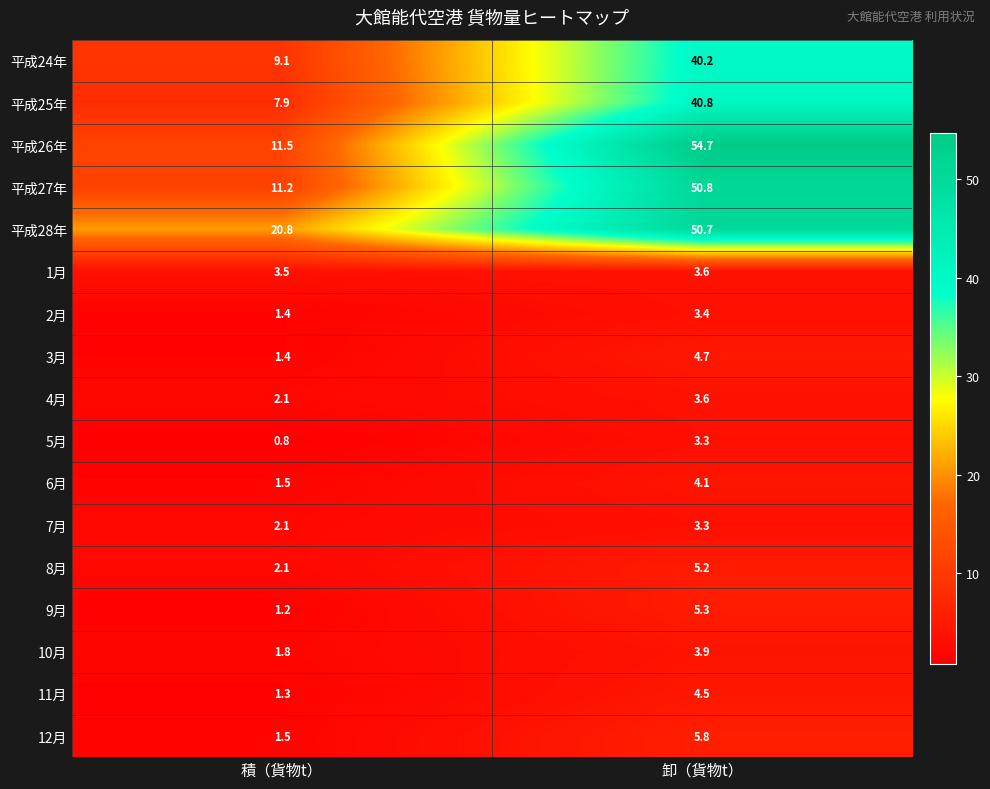

Which category has the highest value in the 7月 series?

卸（貨物t）